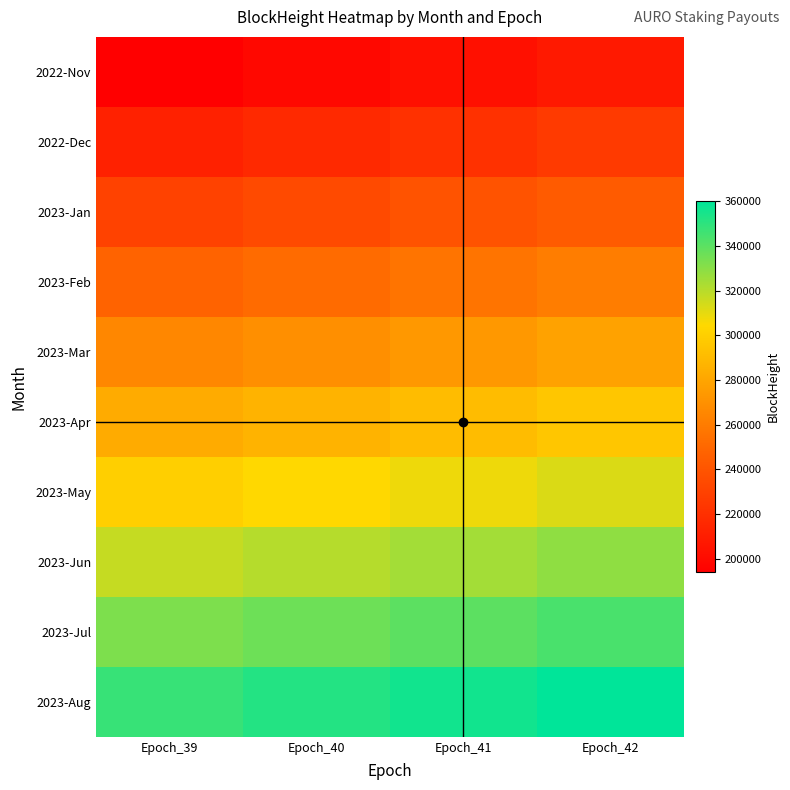

Rank the series at Epoch_41 from highest to lowest value.

2023-Aug, 2023-Jul, 2023-Jun, 2023-May, 2023-Apr, 2023-Mar, 2023-Feb, 2023-Jan, 2022-Dec, 2022-Nov